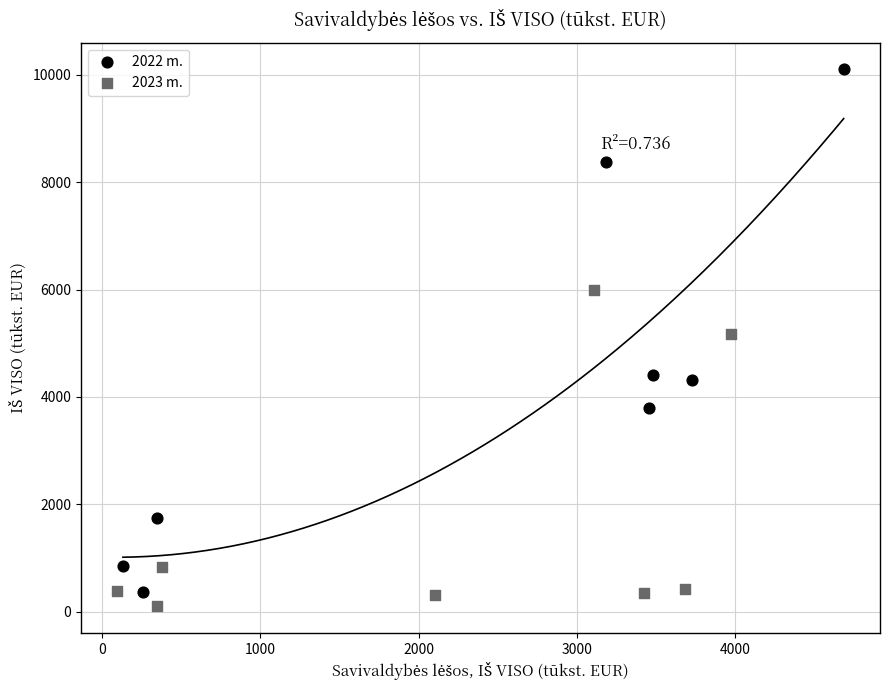

Which series has the largest Y range (max minus min)?

2022 m.